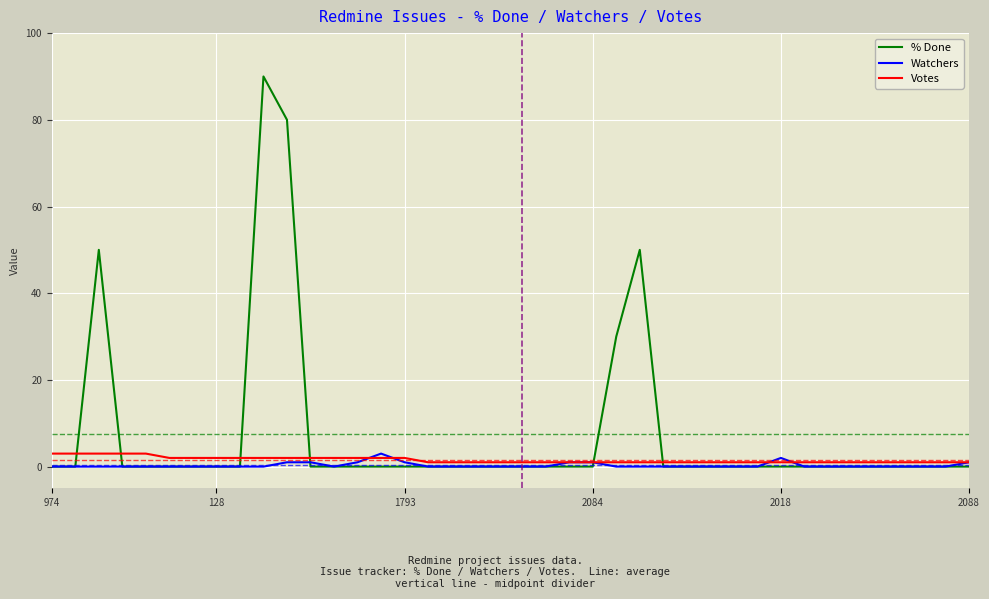

Which series has the largest total across all categories?

% Done